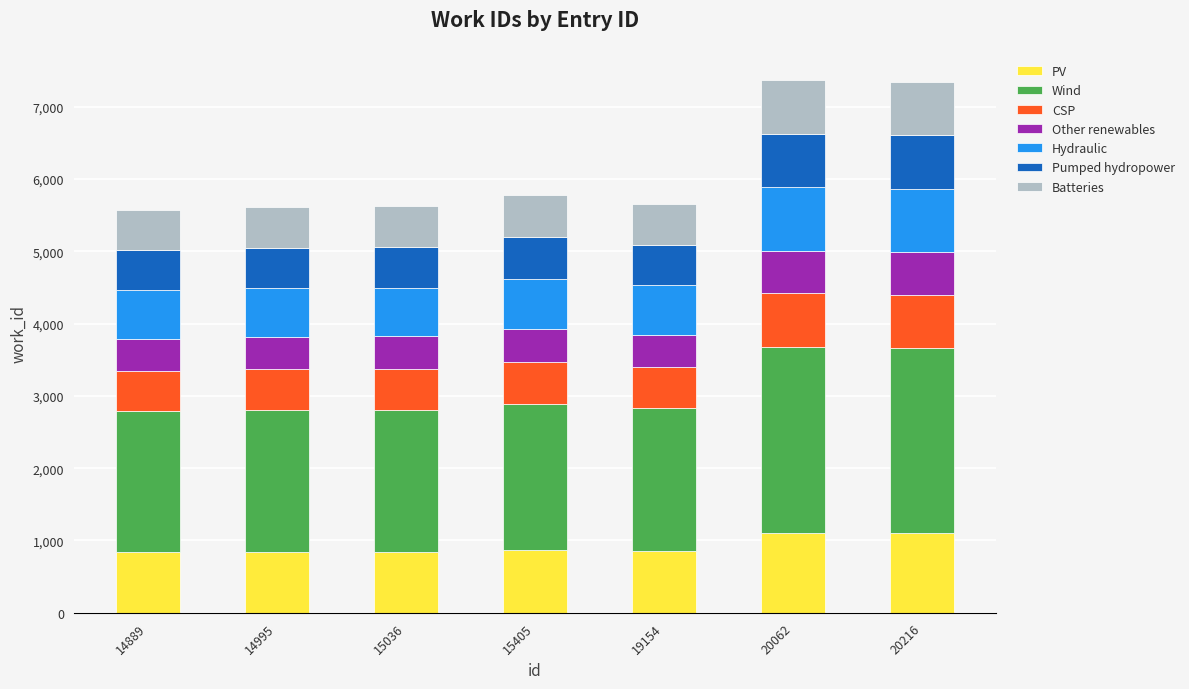

What is the total value across all series at 20216?

7336